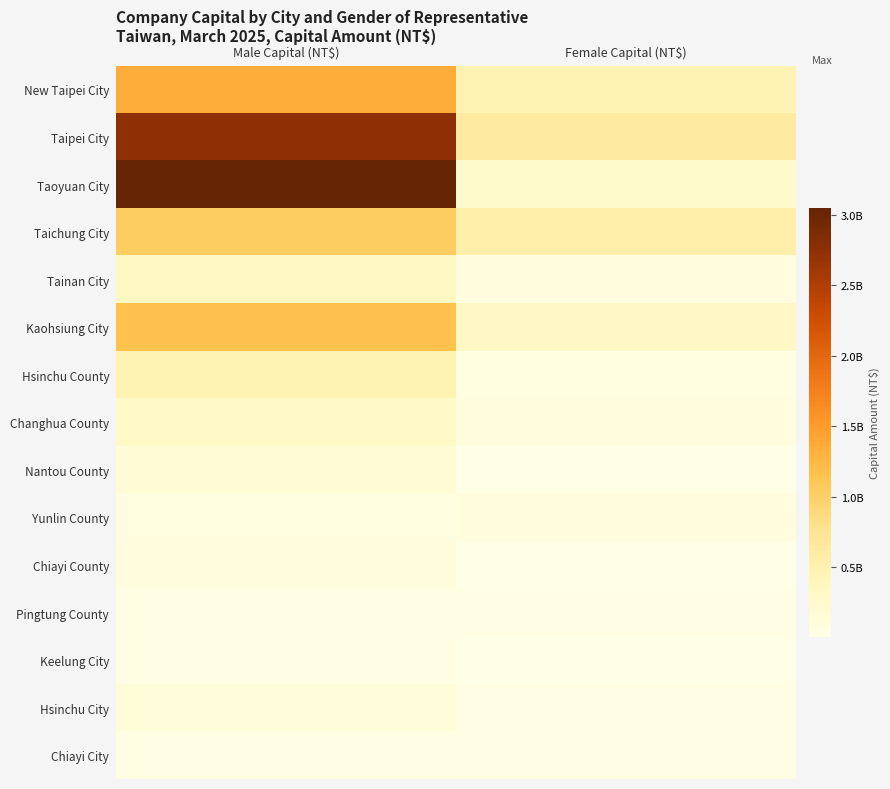

Reading left to right, transcribe all the data shown in this chart.

New Taipei City: Male Capital (NT$)=1341625631	Female Capital (NT$)=466253391
Taipei City: Male Capital (NT$)=2747205739	Female Capital (NT$)=634219240
Taoyuan City: Male Capital (NT$)=3048964888	Female Capital (NT$)=243929200
Taichung City: Male Capital (NT$)=1030492934	Female Capital (NT$)=531318208
Tainan City: Male Capital (NT$)=336458000	Female Capital (NT$)=80100000
Kaohsiung City: Male Capital (NT$)=1168210349	Female Capital (NT$)=297522078
Hsinchu County: Male Capital (NT$)=467360000	Female Capital (NT$)=50810000
Changhua County: Male Capital (NT$)=279062770	Female Capital (NT$)=73410000
Nantou County: Male Capital (NT$)=151100000	Female Capital (NT$)=13500000
Yunlin County: Male Capital (NT$)=63500000	Female Capital (NT$)=82560000
Chiayi County: Male Capital (NT$)=76620000	Female Capital (NT$)=8710000
Pingtung County: Male Capital (NT$)=36734480	Female Capital (NT$)=20671052
Keelung City: Male Capital (NT$)=22850000	Female Capital (NT$)=6300000
Hsinchu City: Male Capital (NT$)=105216000	Female Capital (NT$)=36300000
Chiayi City: Male Capital (NT$)=22050000	Female Capital (NT$)=24900000